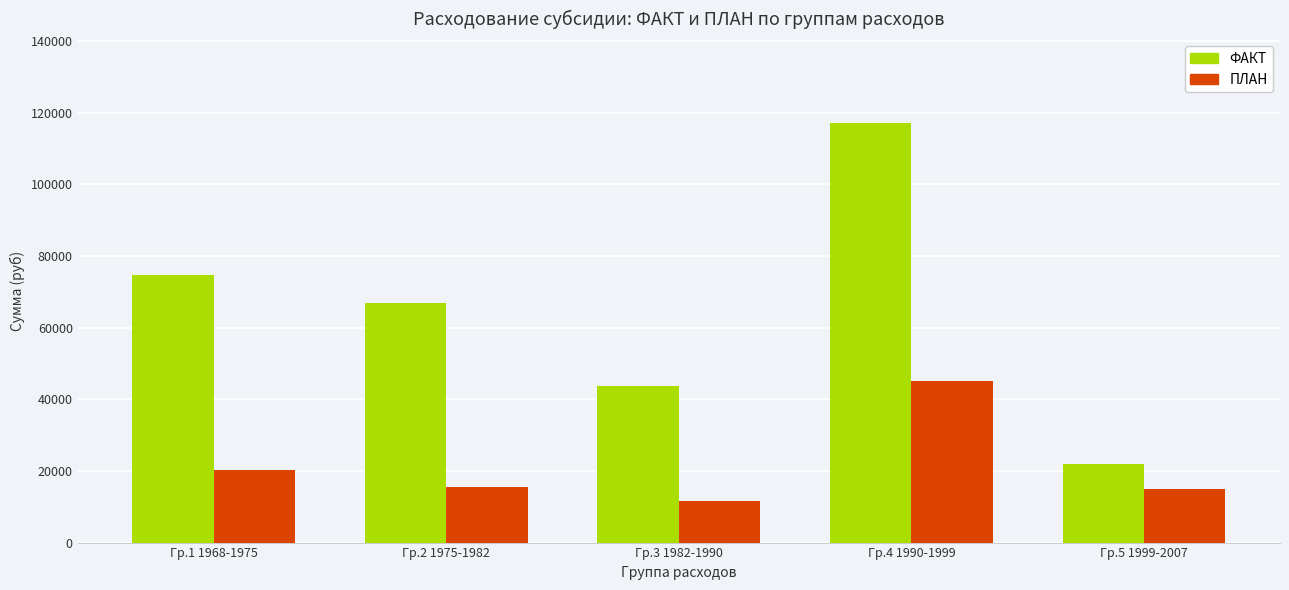

What is the minimum value shown in the chart?

11699